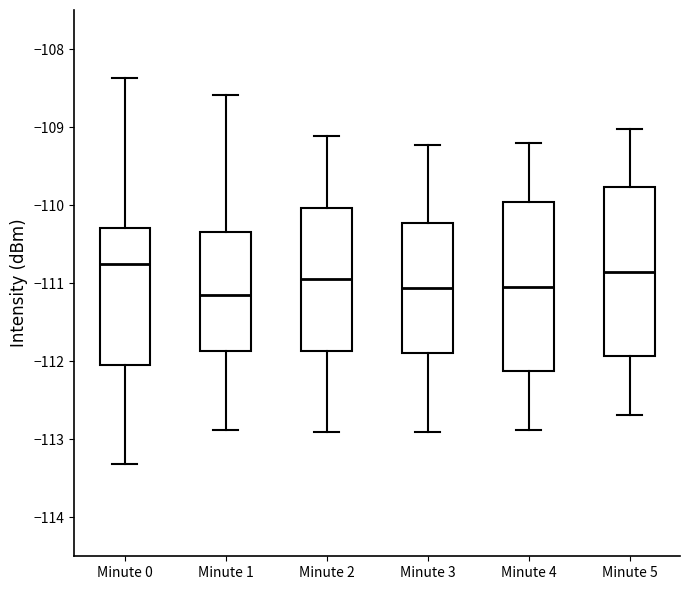

Where is the upper edge of the box for Minute 4 on the y-axis? The values are not printed on the chart, so give them approximately, as read against the axis.

-110.0